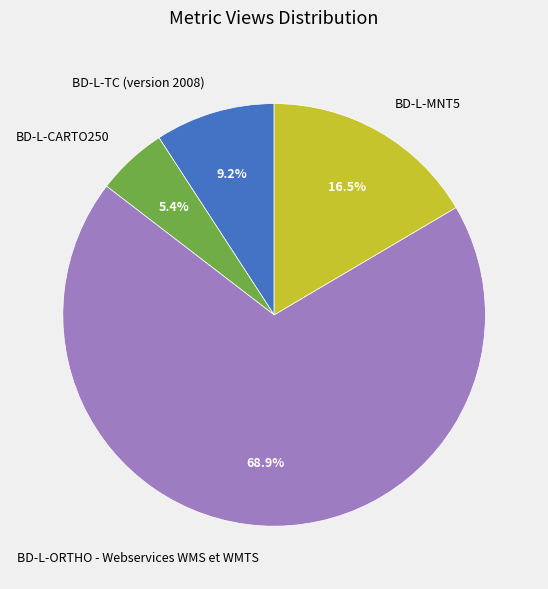

The BD-L-MNT5 slice represents 5% of the pie. True or false?

False